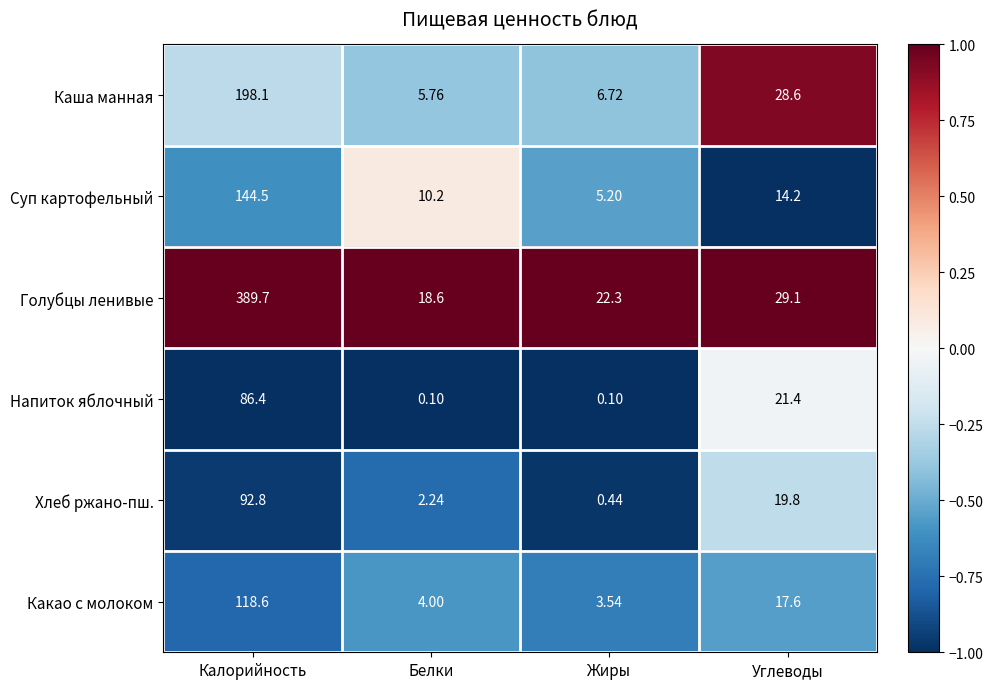

At which label does Напиток яблочный first exceed 21?

Калорийность